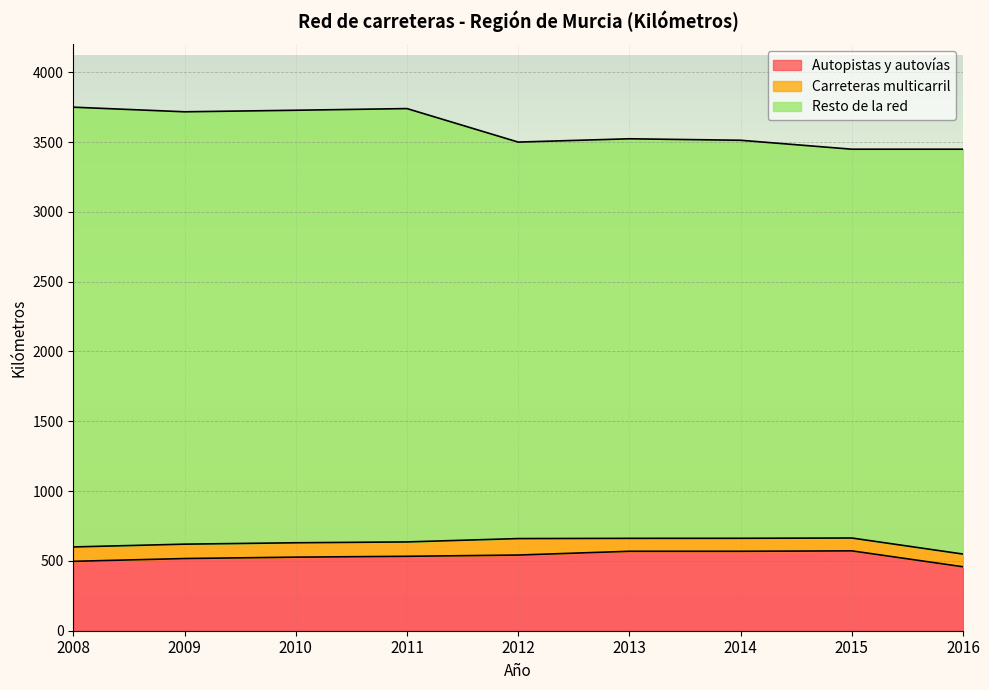

What is the approximate value of Carreteras multicarril at 2009?

103.0